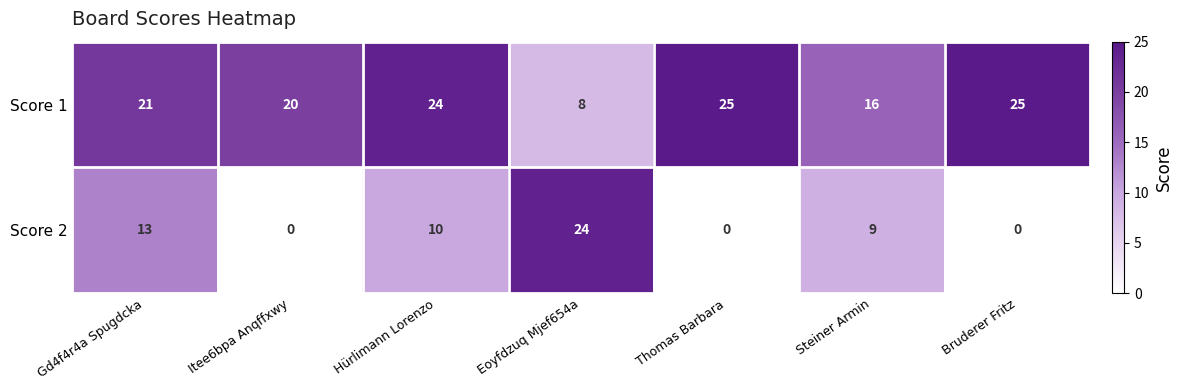

What is the difference between the highest and lowest values at Steiner Armin?

7